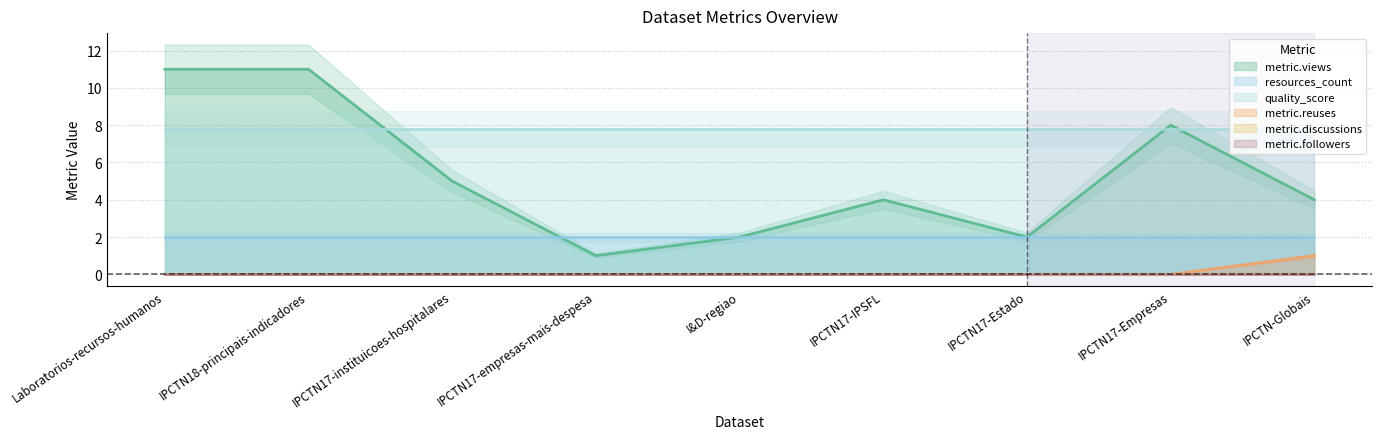

Is the value of metric.views at I&D-regiao greater than the value of metric.reuses at I&D-regiao?

Yes